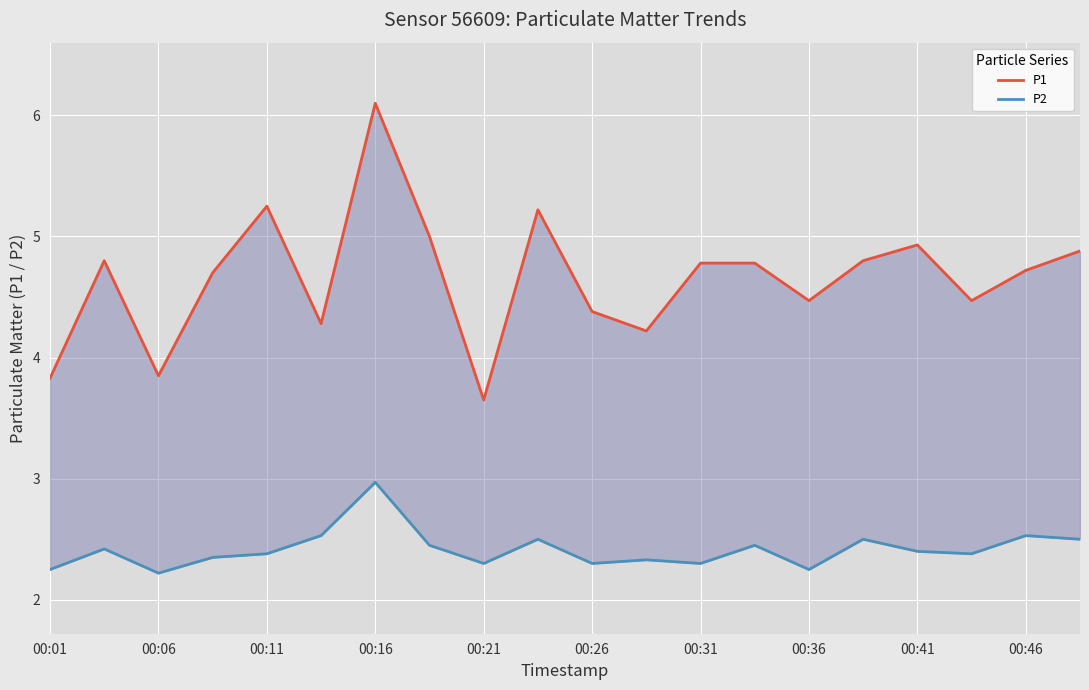

Which series has the largest total across all categories?

P1